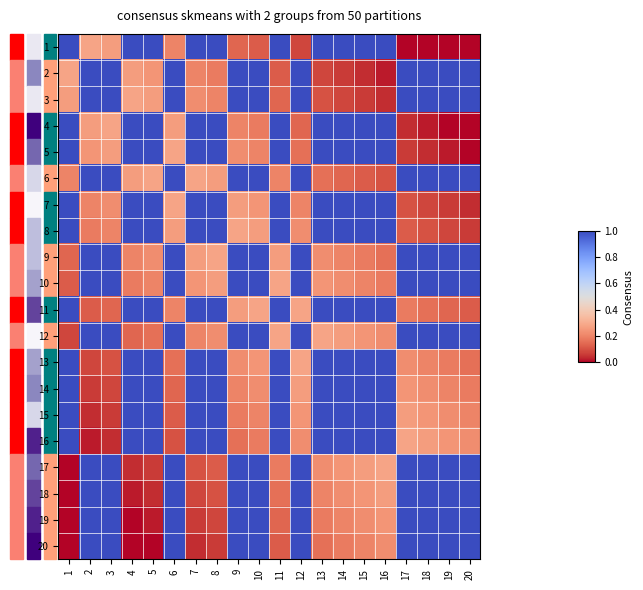

Which series changed the most between 1 and 18?

1